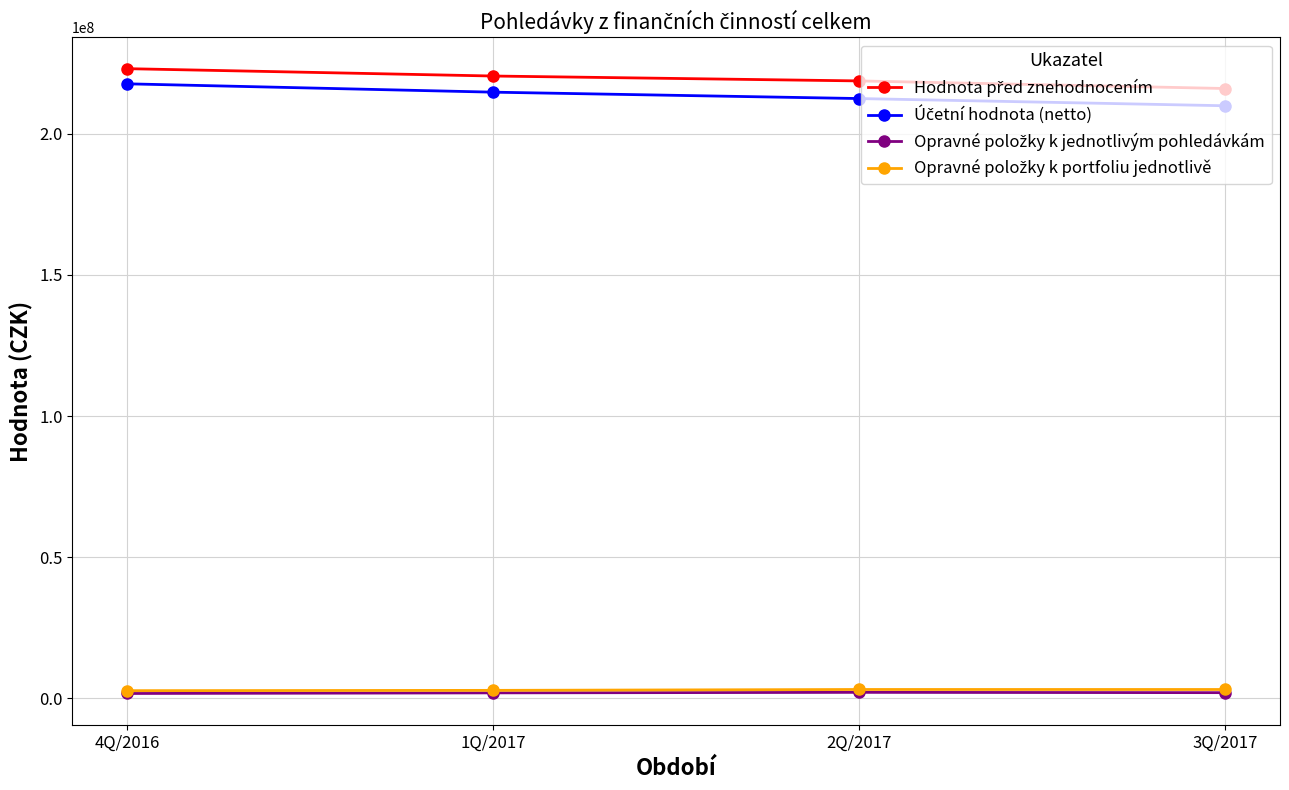

What is the greatest value displayed?

222997555.3